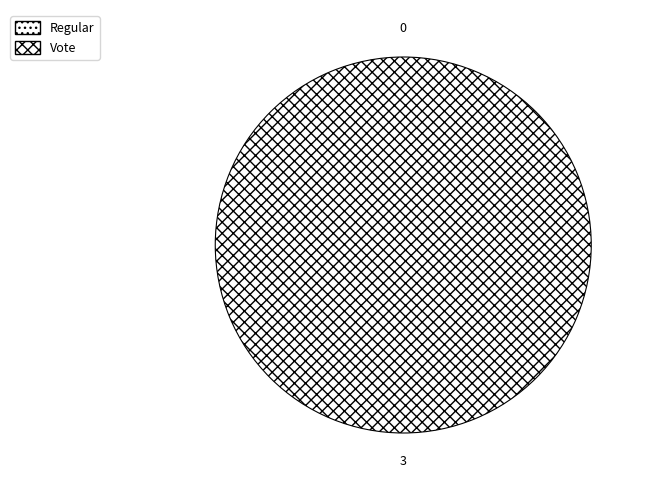

What percentage is the Vote slice, to the nearest percent?

100%